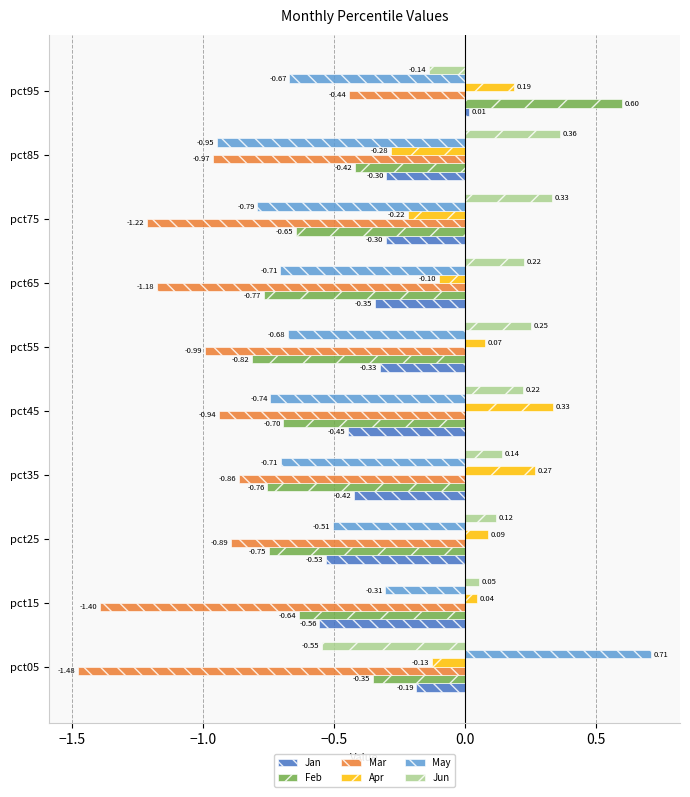

Which series has the largest total across all categories?

Jun